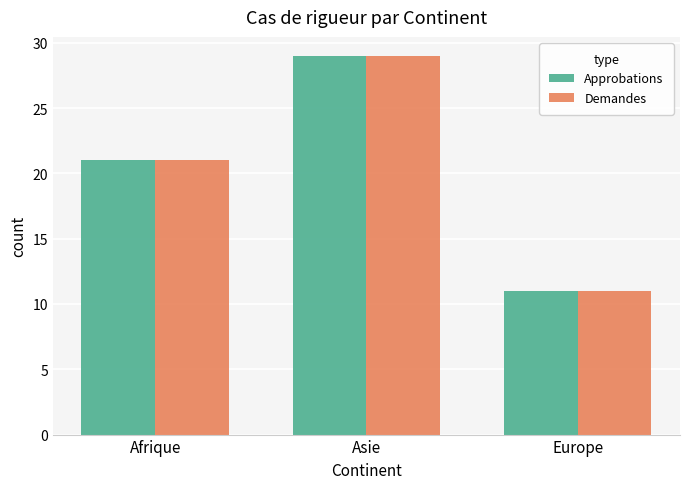

Reading left to right, extract all data points from this chart.

Approbations: 21	29	11
Demandes: 21	29	11